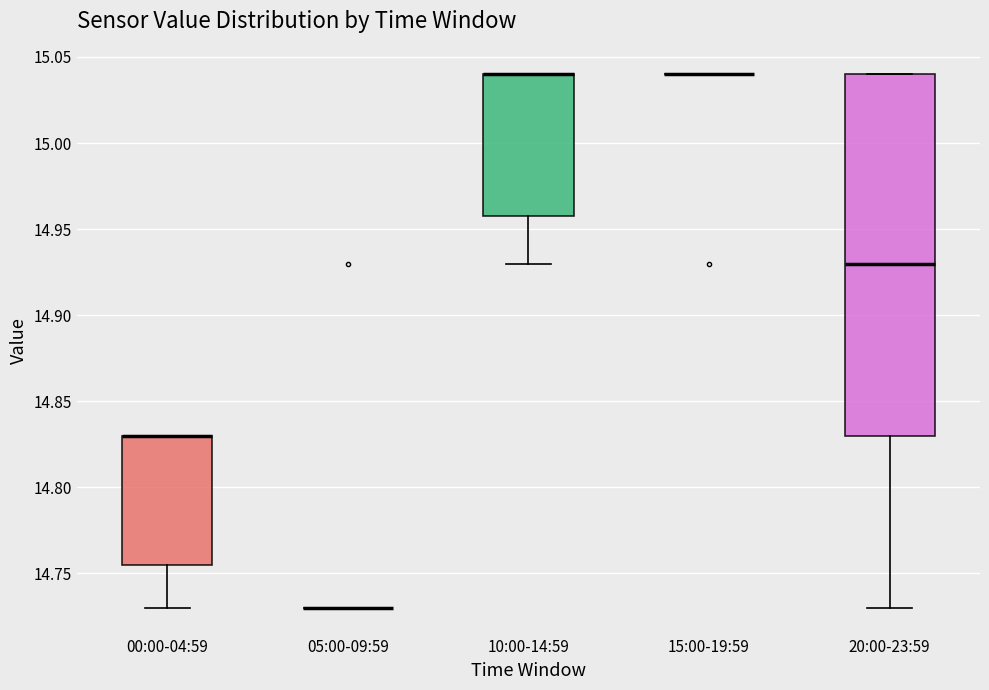

Comparing the boxes themselves (not the whiskers), which one is the tallest?

20:00-23:59